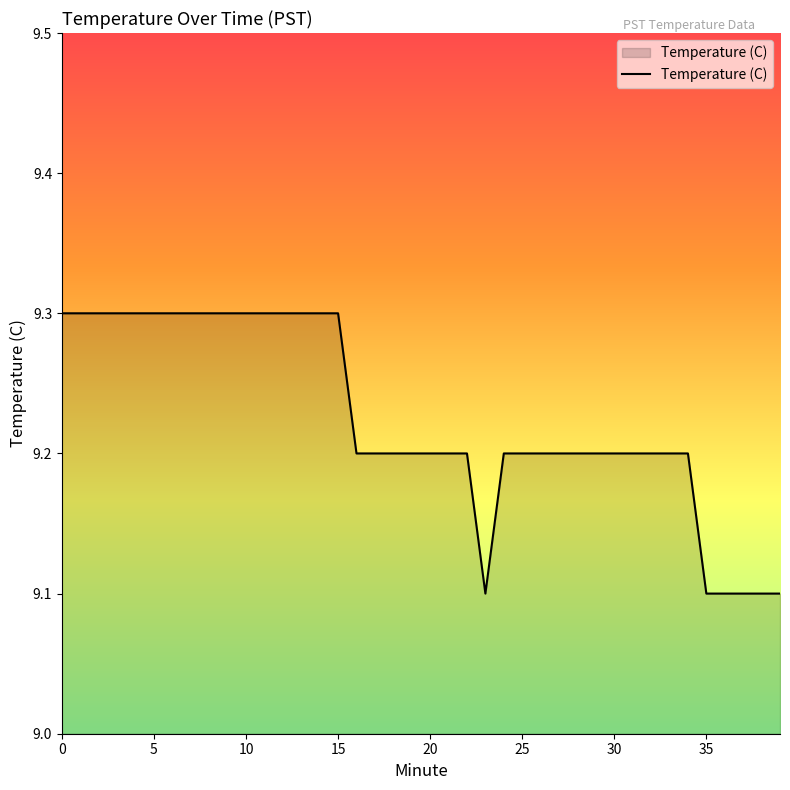

What is the minimum value shown in the chart?

9.1